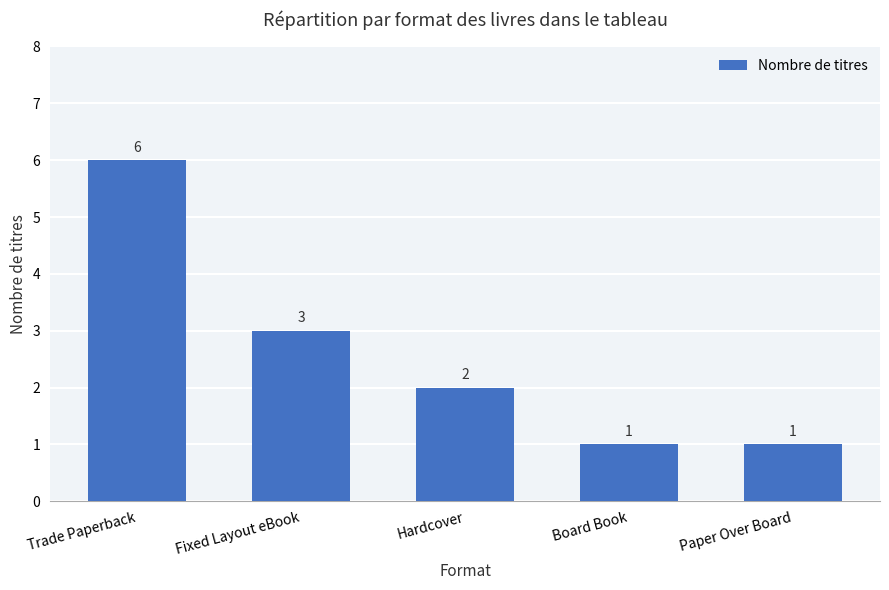

Between Paper Over Board and Fixed Layout eBook, which is larger?

Fixed Layout eBook